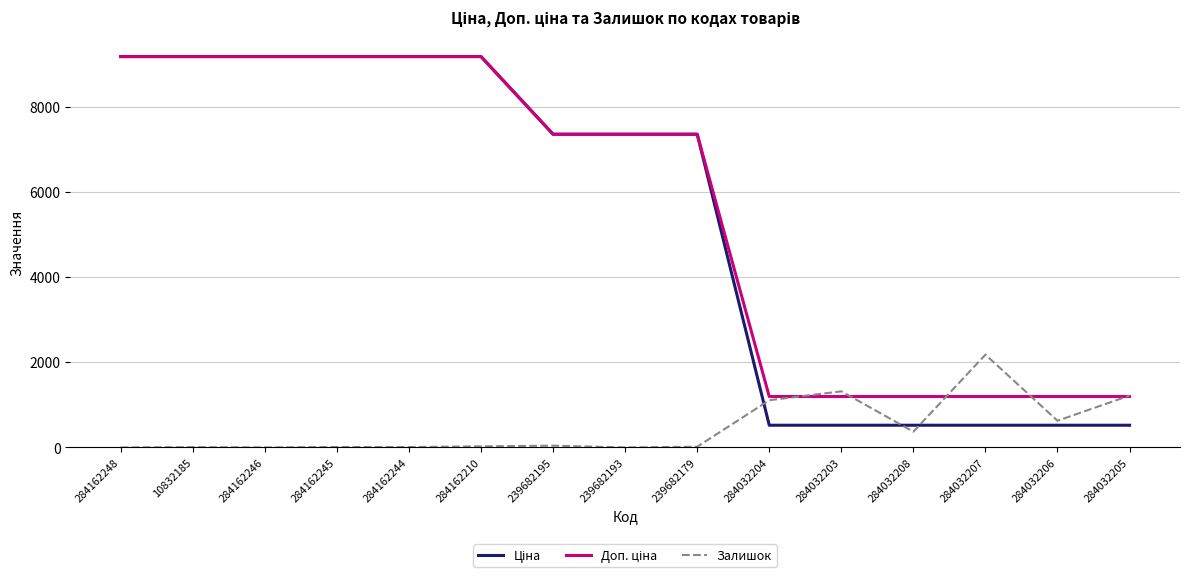

What is the total value across all series at 239682193?

14720.4